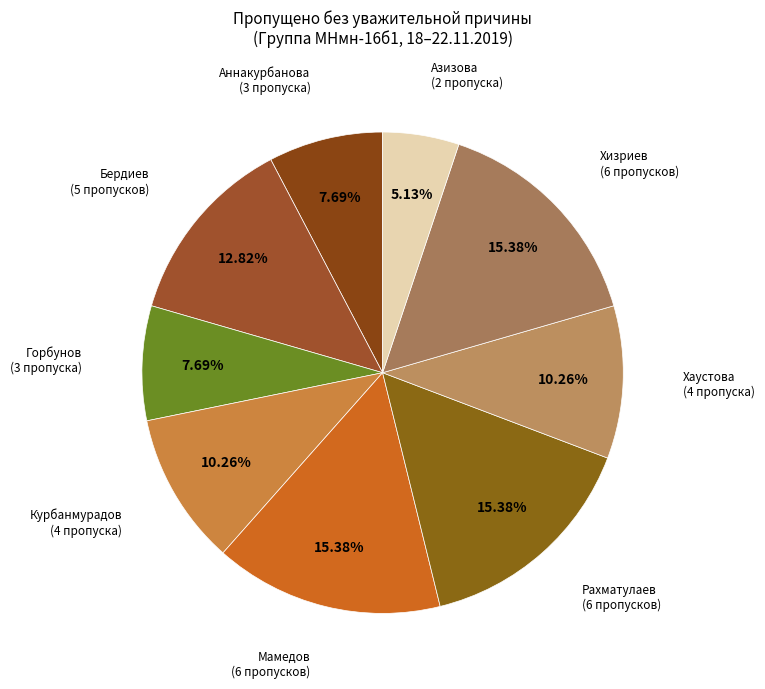

Is the sum of Бердиев (5 пропусков) and Хаустова (4 пропуска) greater than half?

No